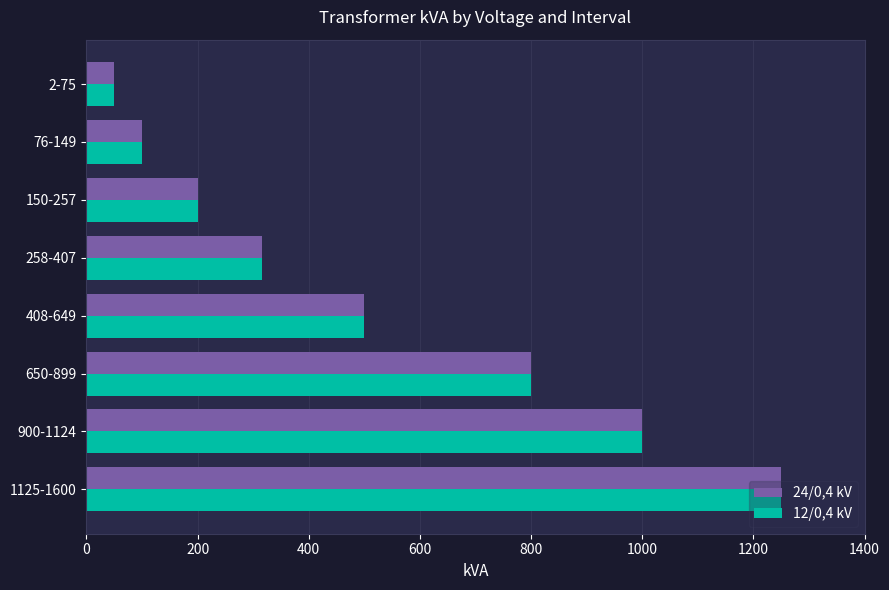

How many distinct data groups are displayed?

2